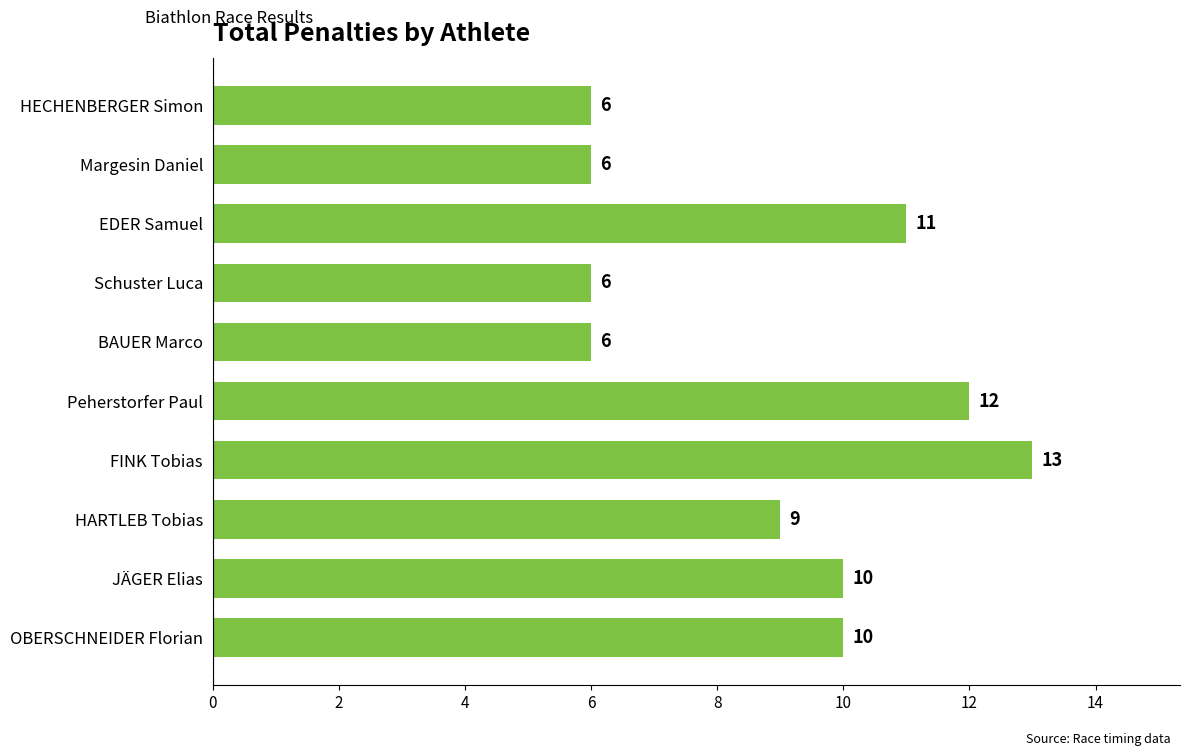

Which label corresponds to the largest value in the chart?

FINK Tobias